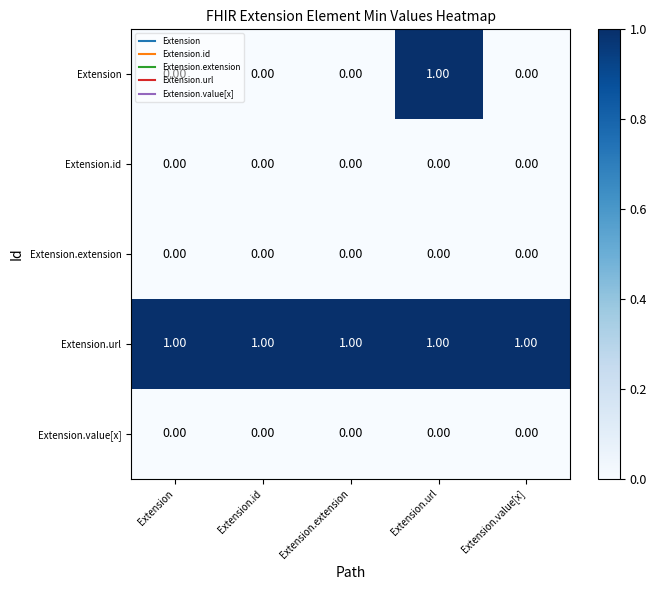

Which series has the largest range (max minus min)?

Extension